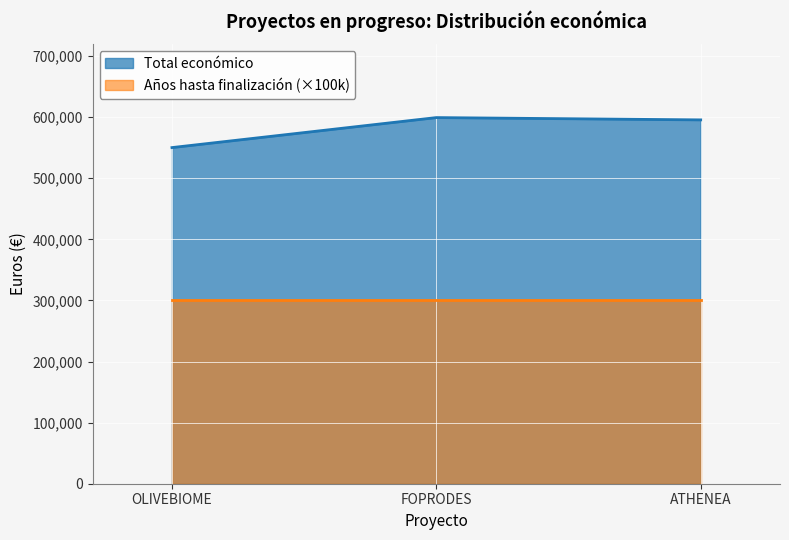

Count the number of values greater than 595436.

1